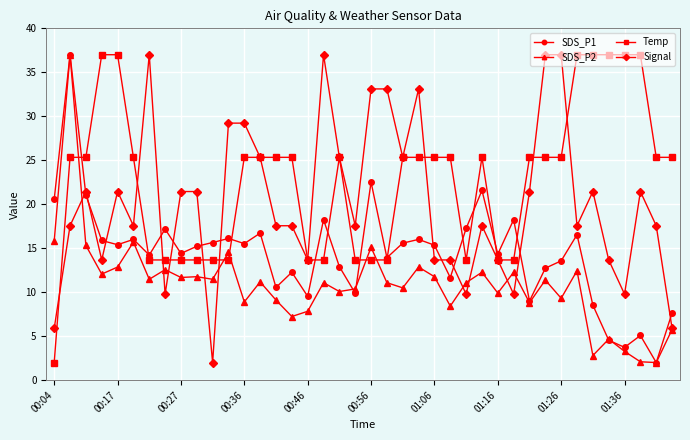

True or false: Temp and SDS_P1 cross at least once.

True